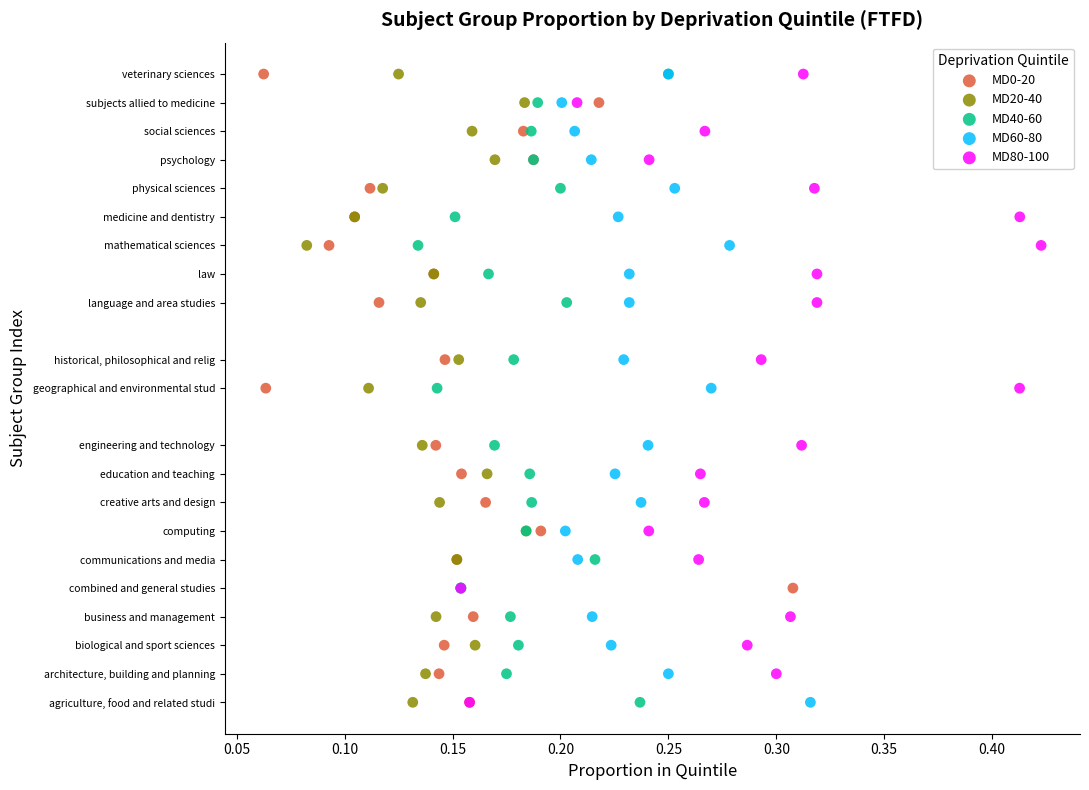

What are all the series names shown in the legend?

MD0-20, MD20-40, MD40-60, MD60-80, MD80-100